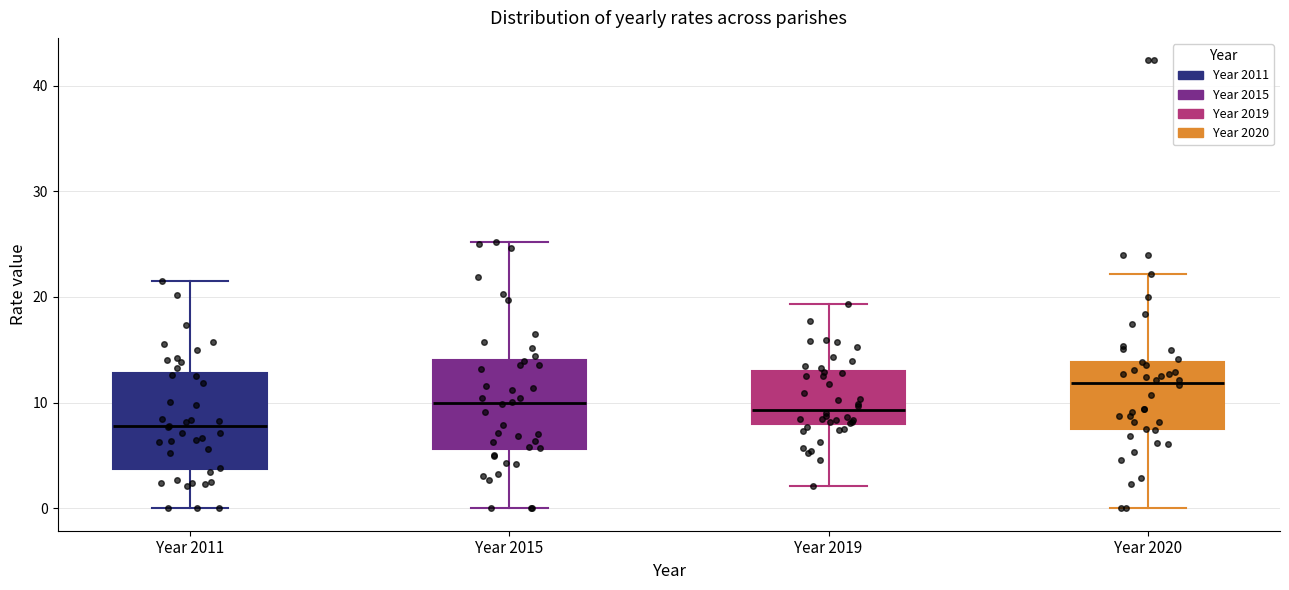

Where is the upper edge of the box for Year 2019 on the y-axis? The values are not printed on the chart, so give them approximately, as read against the axis.

13